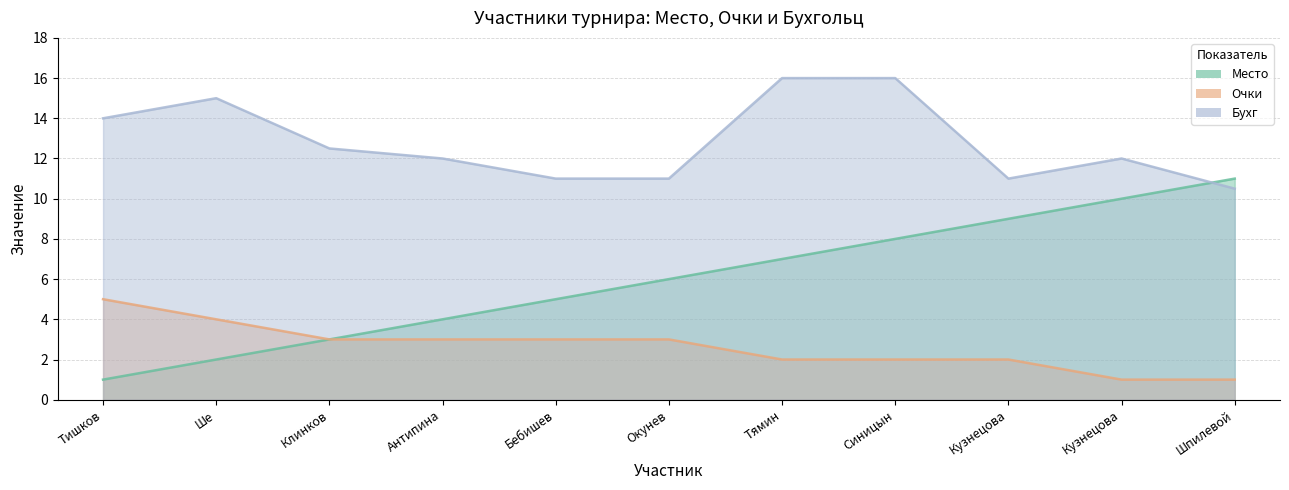

What is the value of the Очки point at the 8th from the left?

2.0